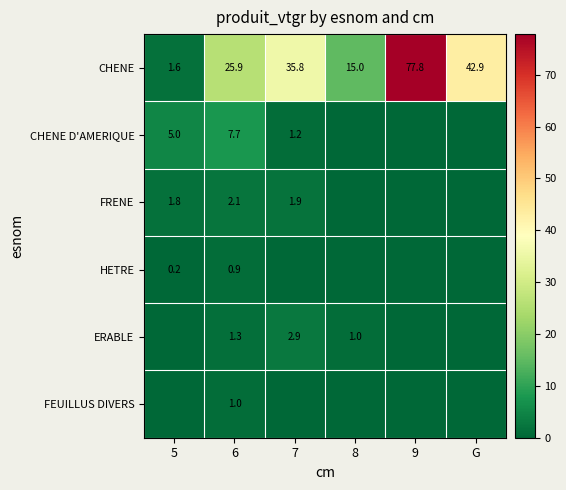

How many distinct data groups are displayed?

6